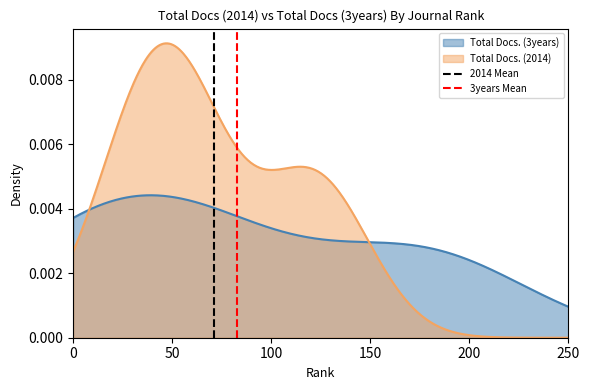

What is the sum of the 3years Mean values at 0 and 50?

1